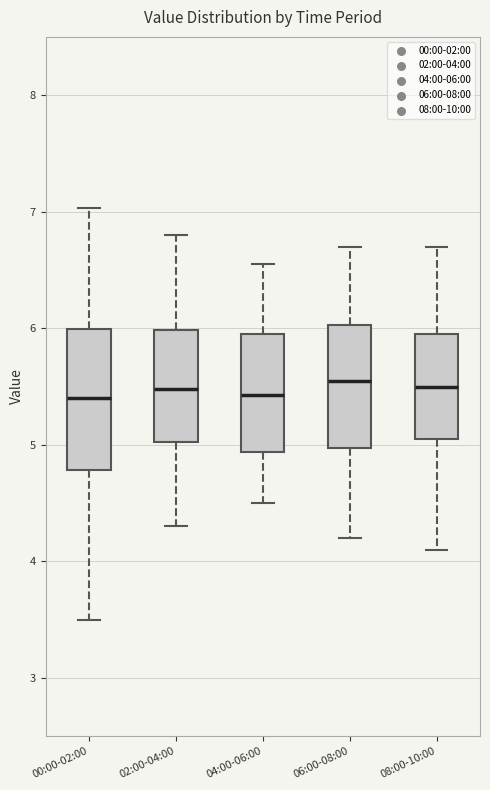

Comparing the boxes themselves (not the whiskers), which one is the tallest?

00:00-02:00